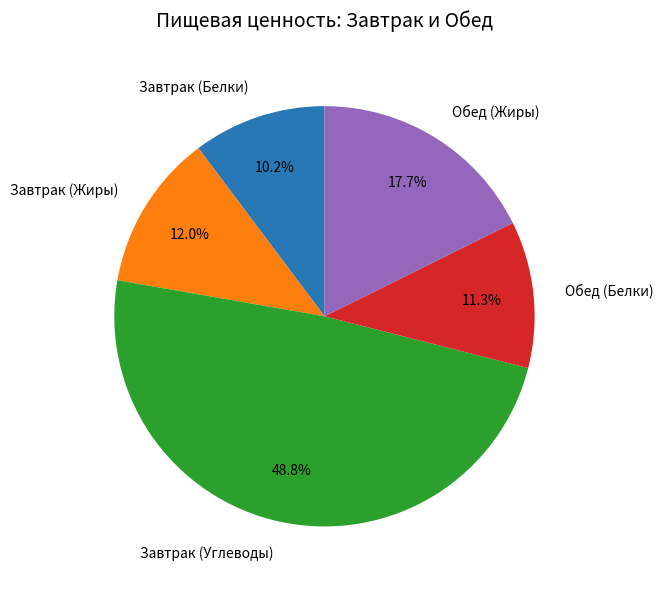

To the nearest percent, what is the difference between the largest and smallest slice percentages?

39%